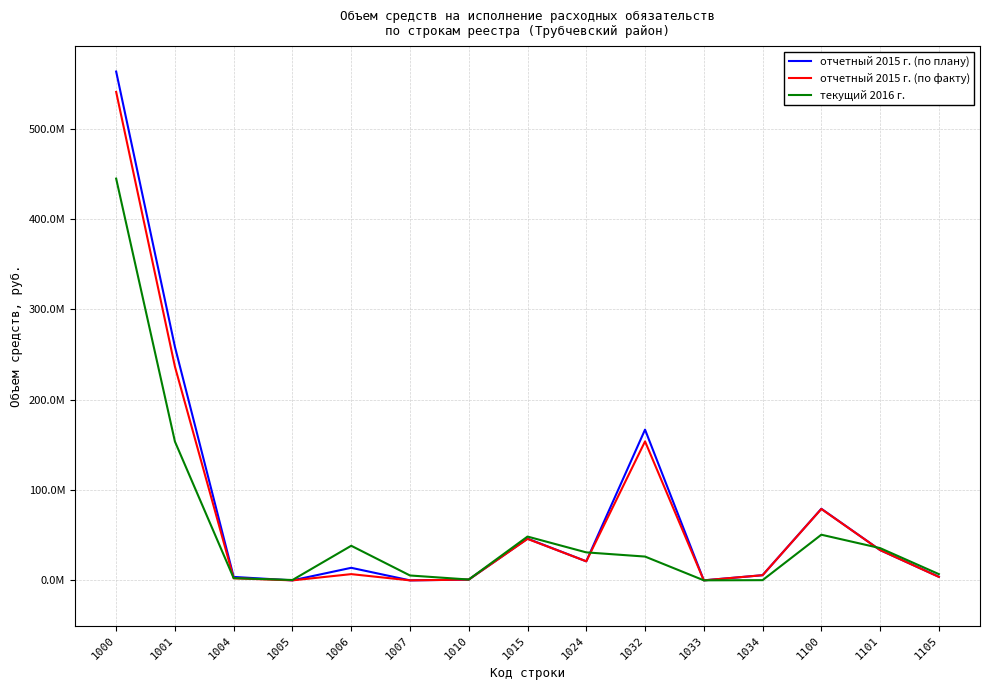

Is this an area chart (filled region under the line)?

No